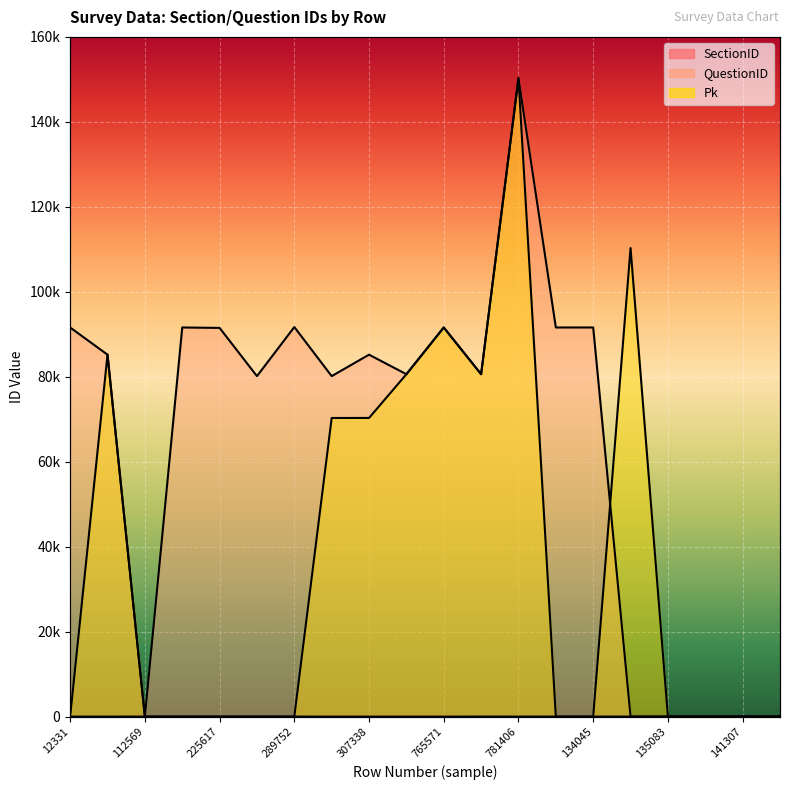

Which series has the widest spread of values?

Pk